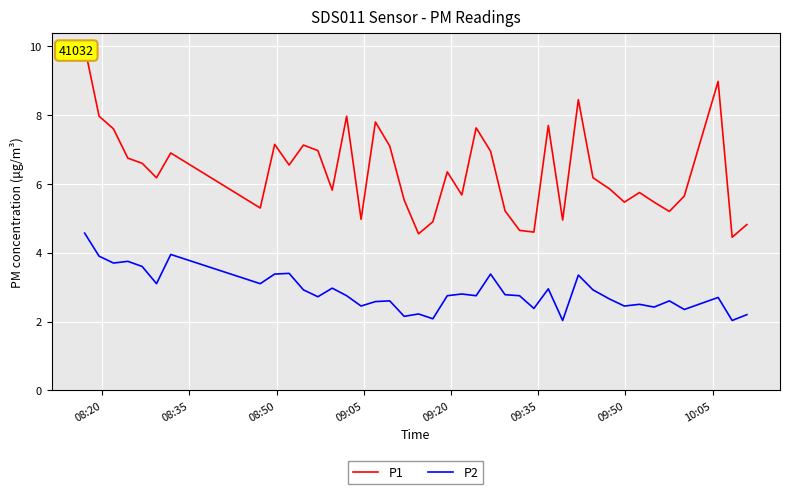

What is the minimum value for P2?

2.0